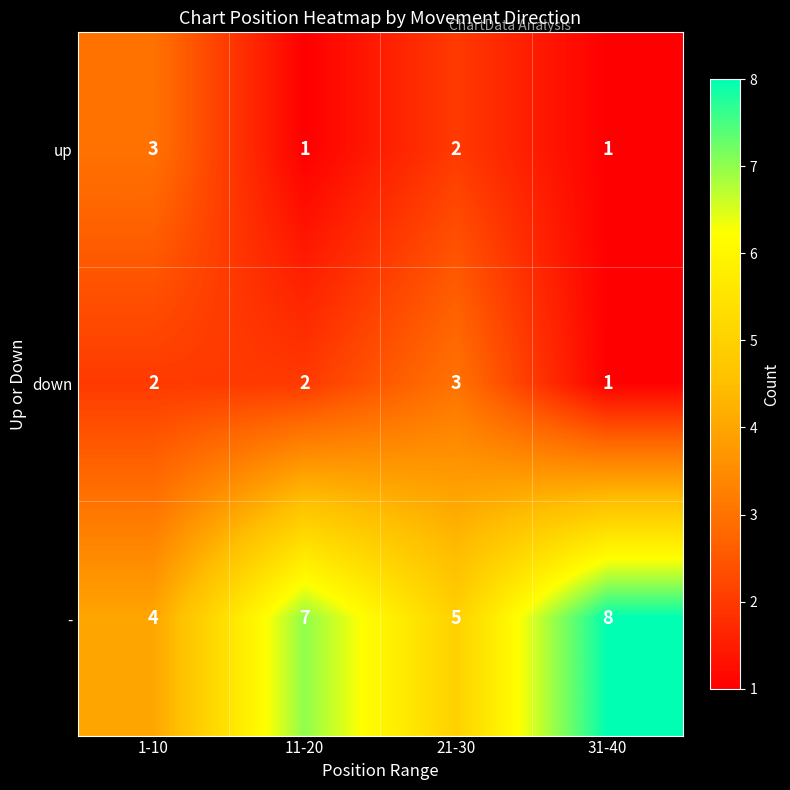

Which series changed the most between 21-30 and 31-40?

-